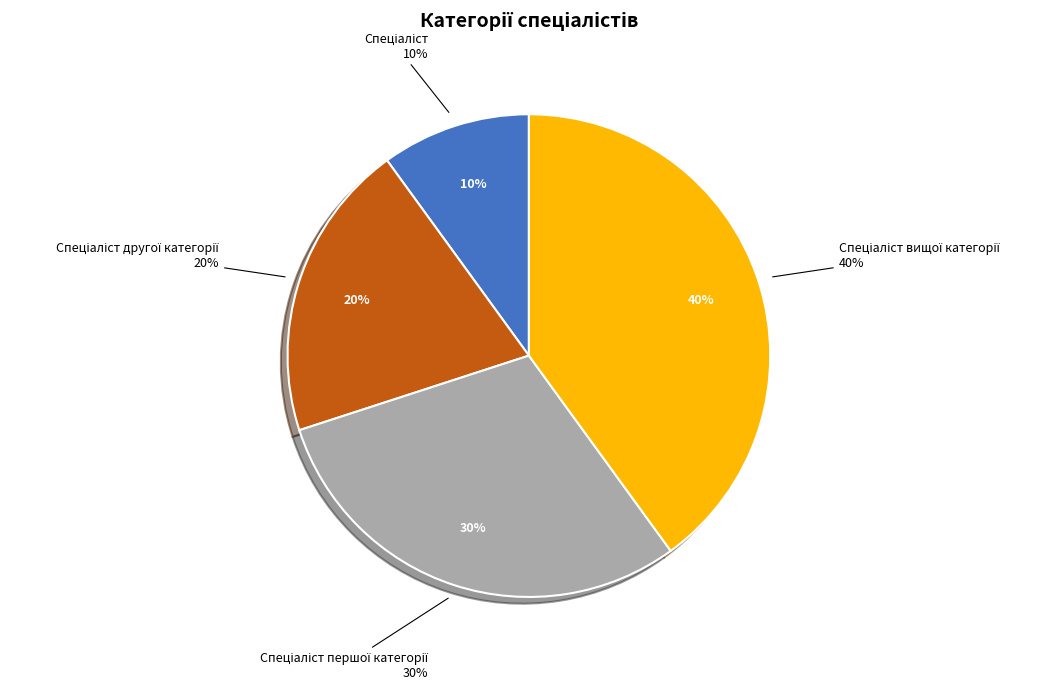

True or false: Спеціаліст accounts for 23% of the total.

False